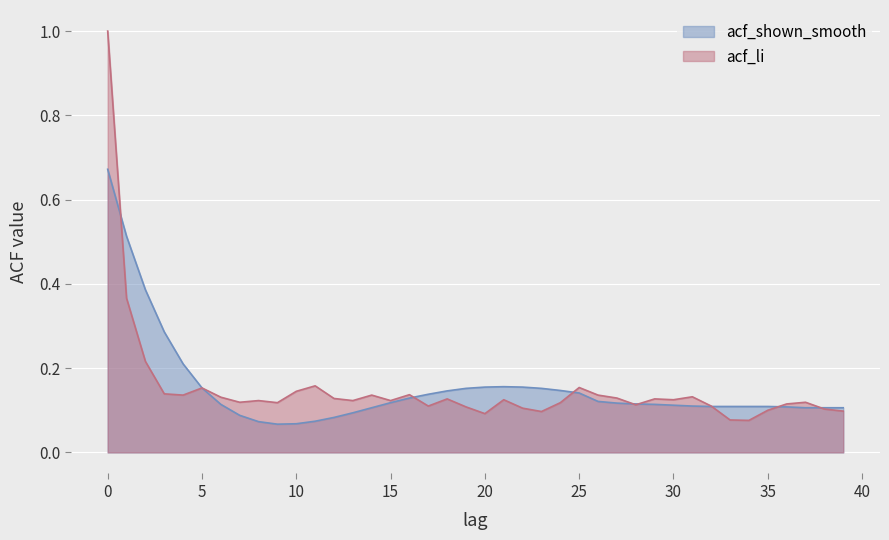

Where do acf_li and acf_shown_smooth first cross each other?

0 and 1